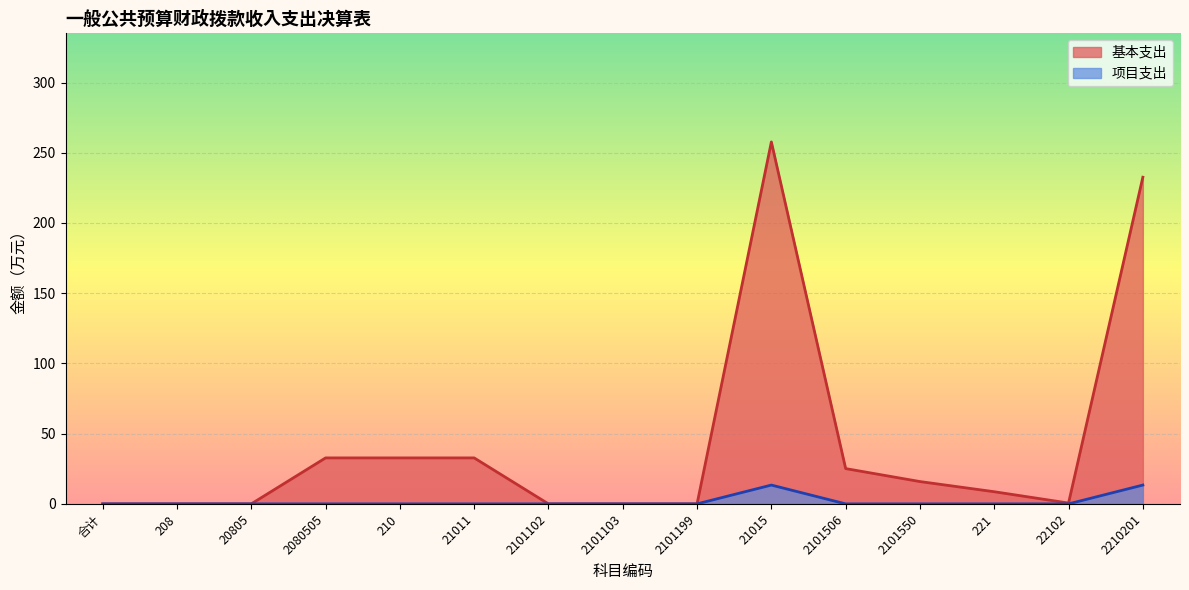

How many interior local valleys does the 基本支出 series have?

2